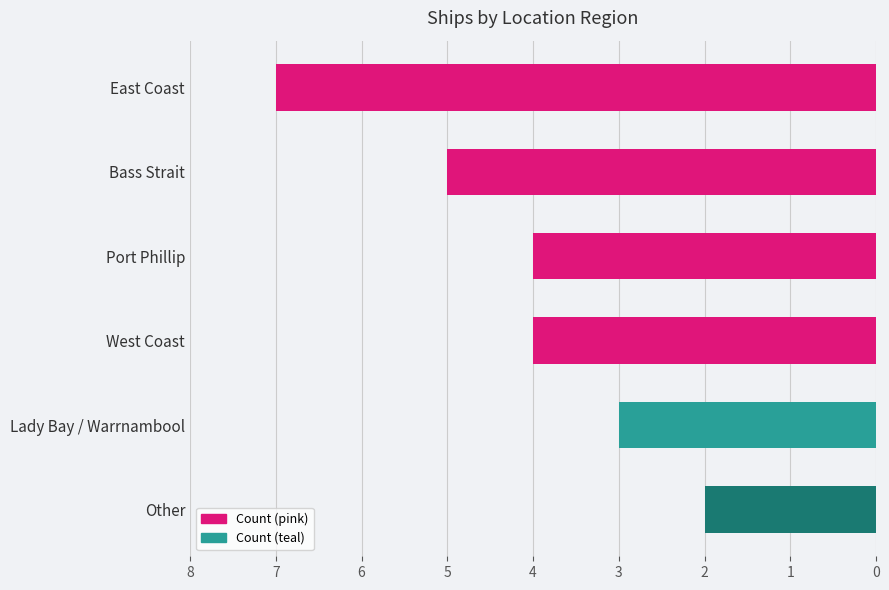

Is it true that the value at East Coast is 4?

False